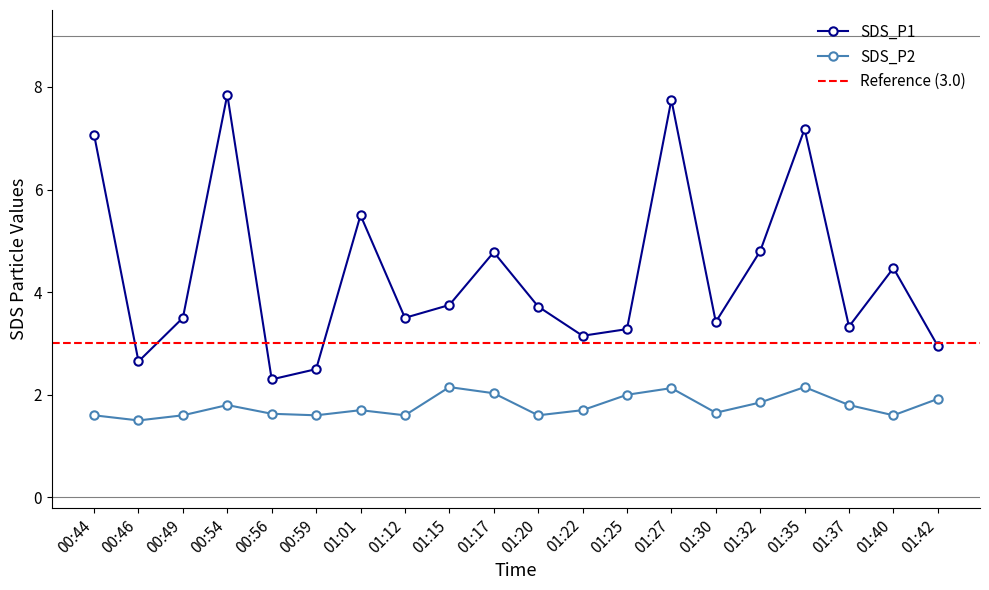

How many categories are shown in the chart?

20